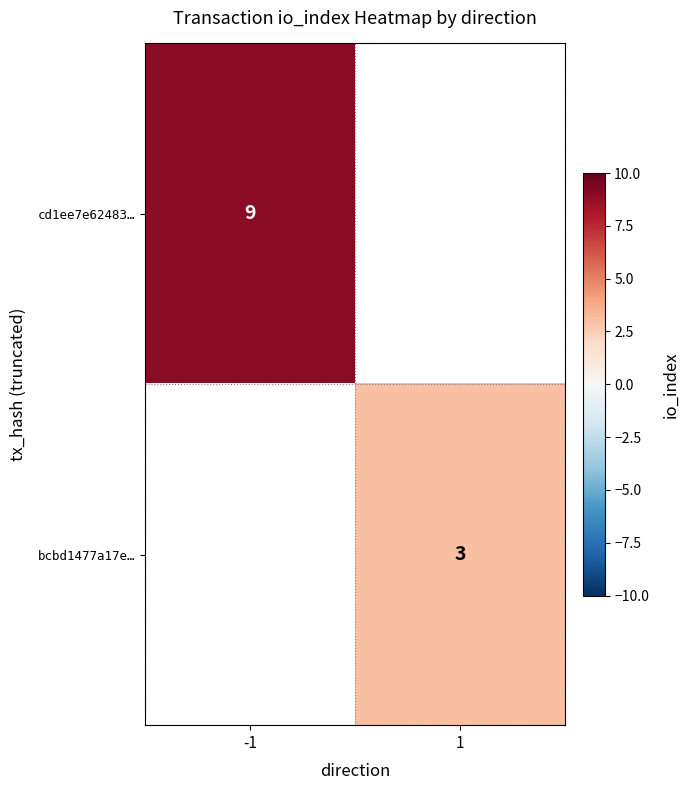

Is it true that bcbd1477a17e… equals 3 at 1?

True